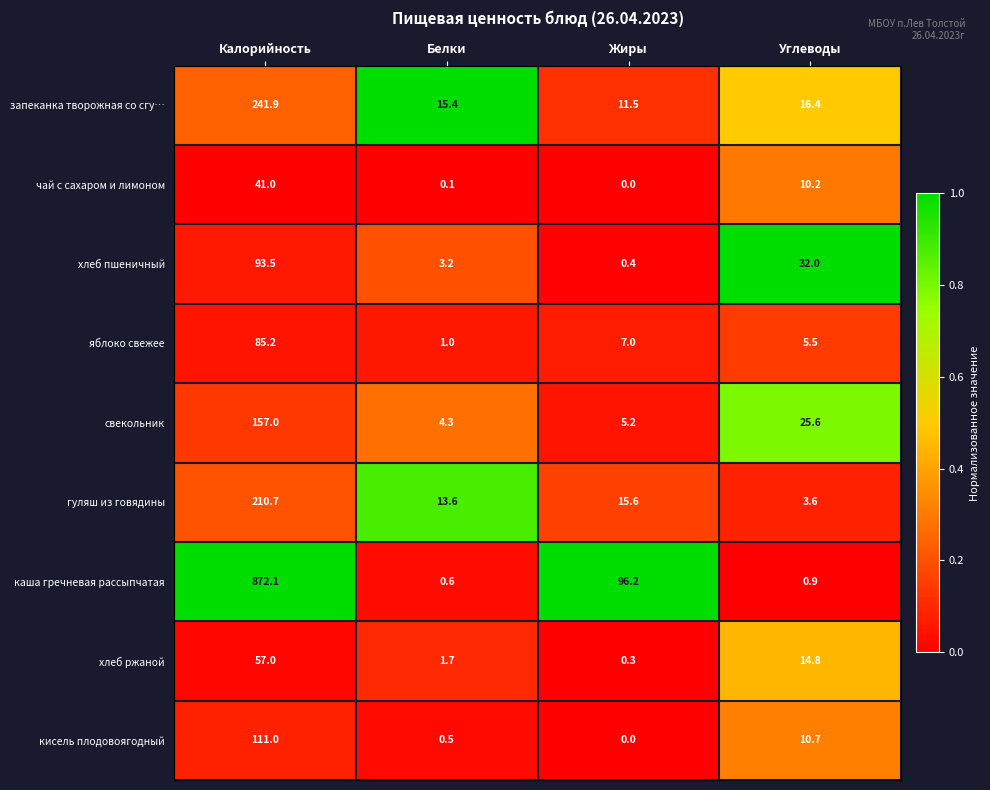

Which series has the widest spread of values?

каша гречневая рассыпчатая